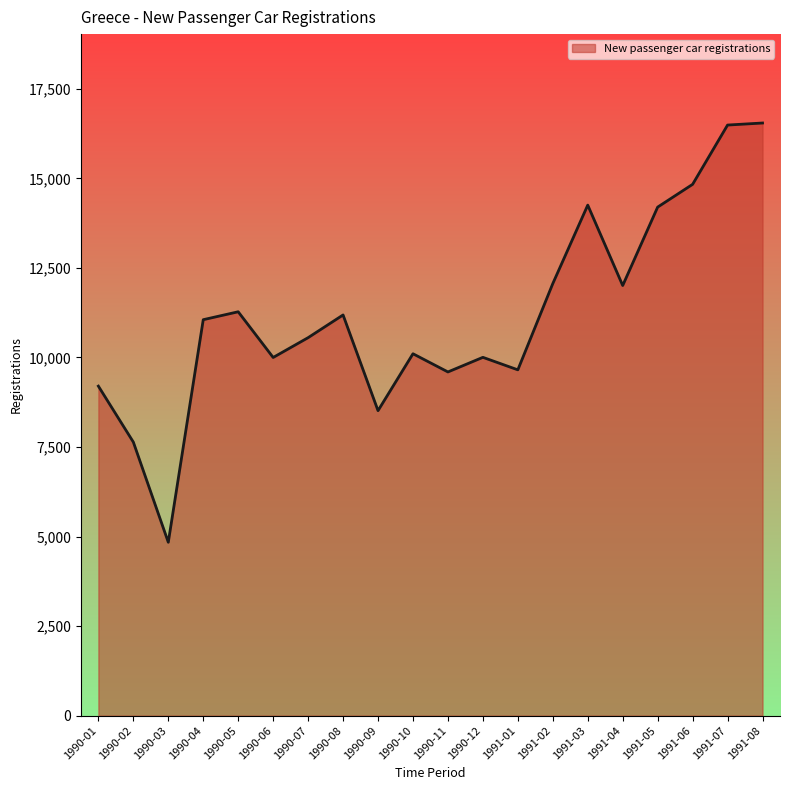

Where is the first local minimum?

1990-03